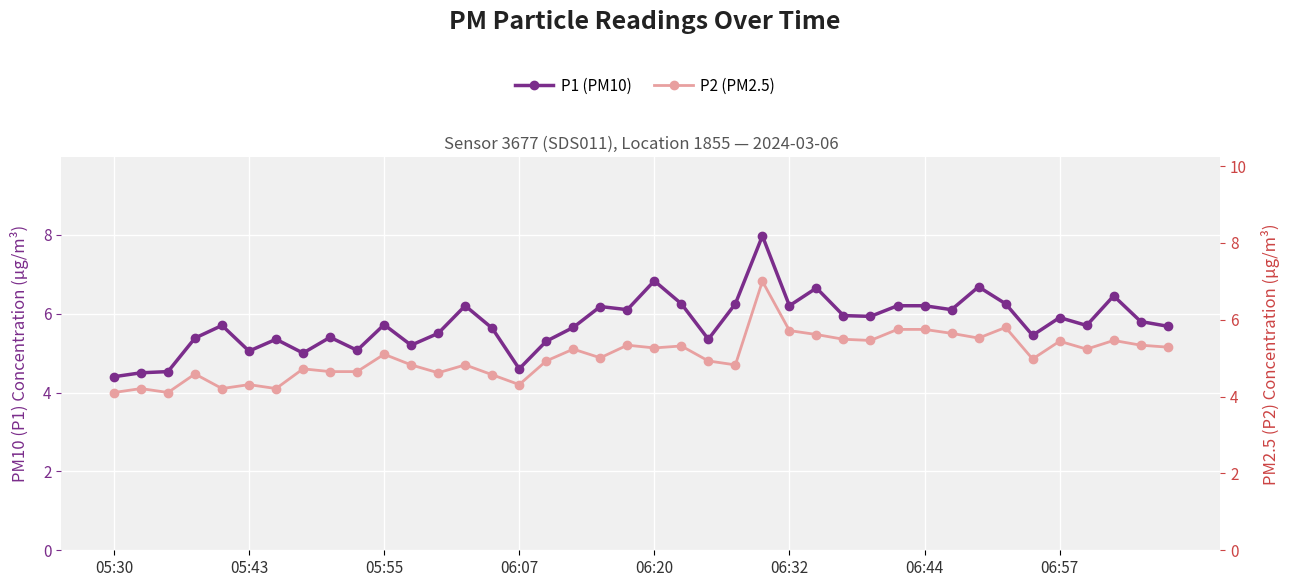

At which category does the chart reach its minimum across all series?

05:30